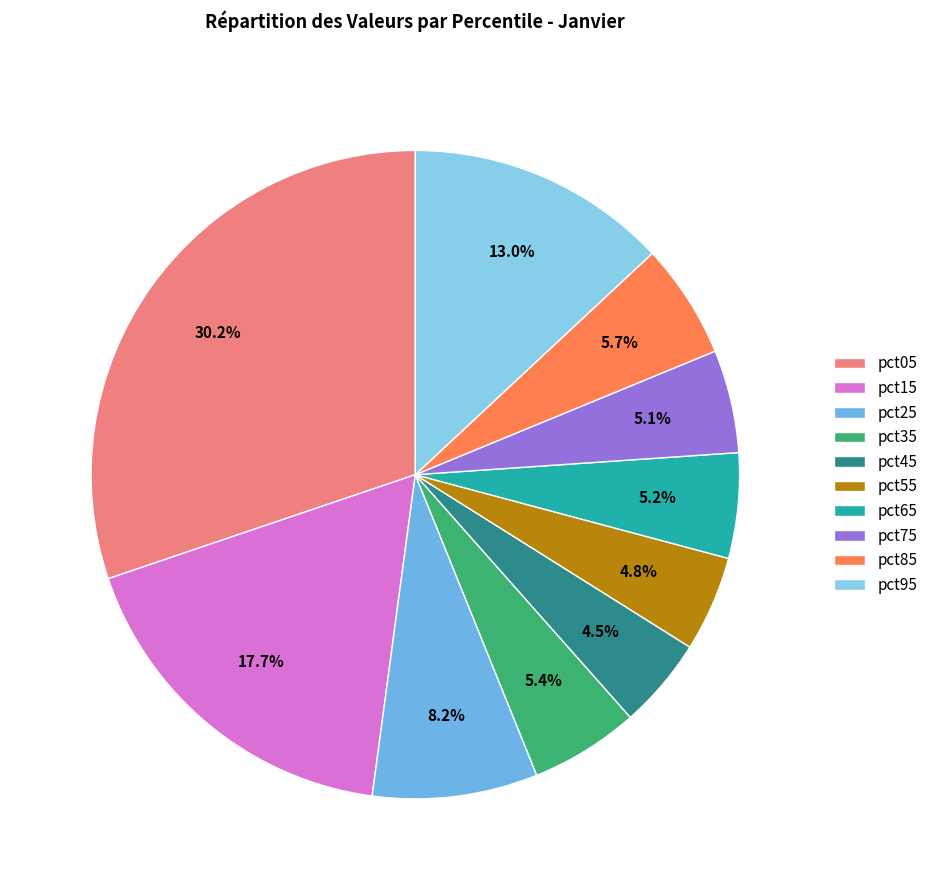

Combined, what portion of the pie is pct35 and pct75?

10.6%